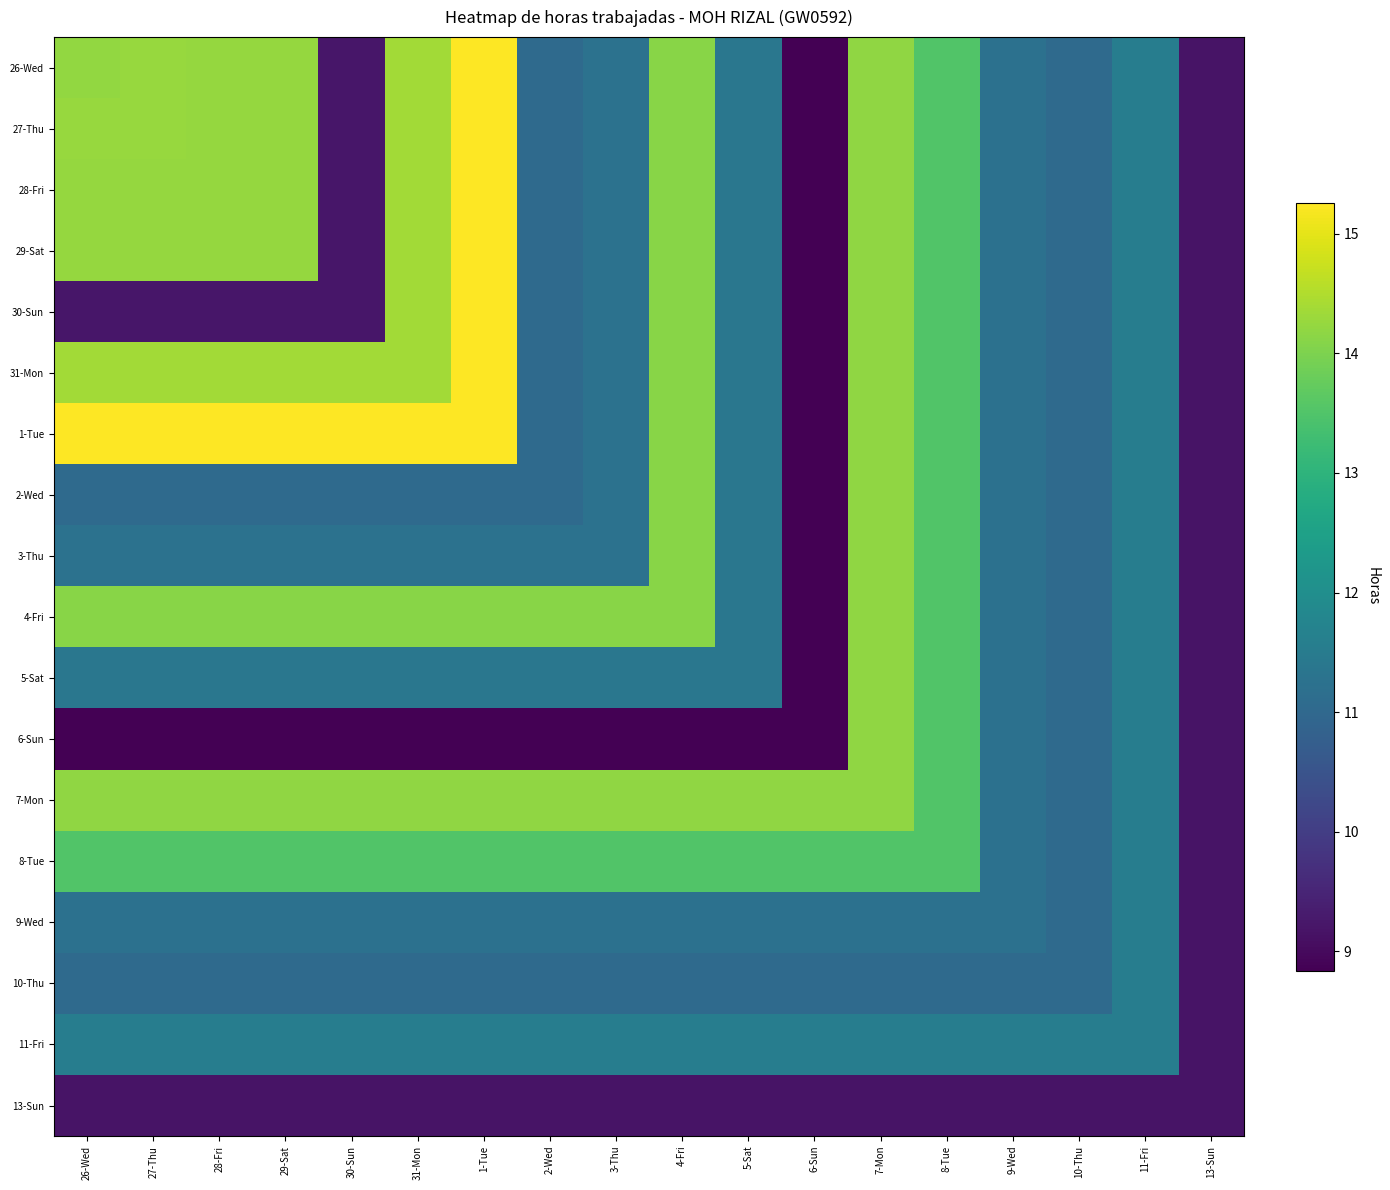

What is the total value across all series at 7-Mon?

241.2